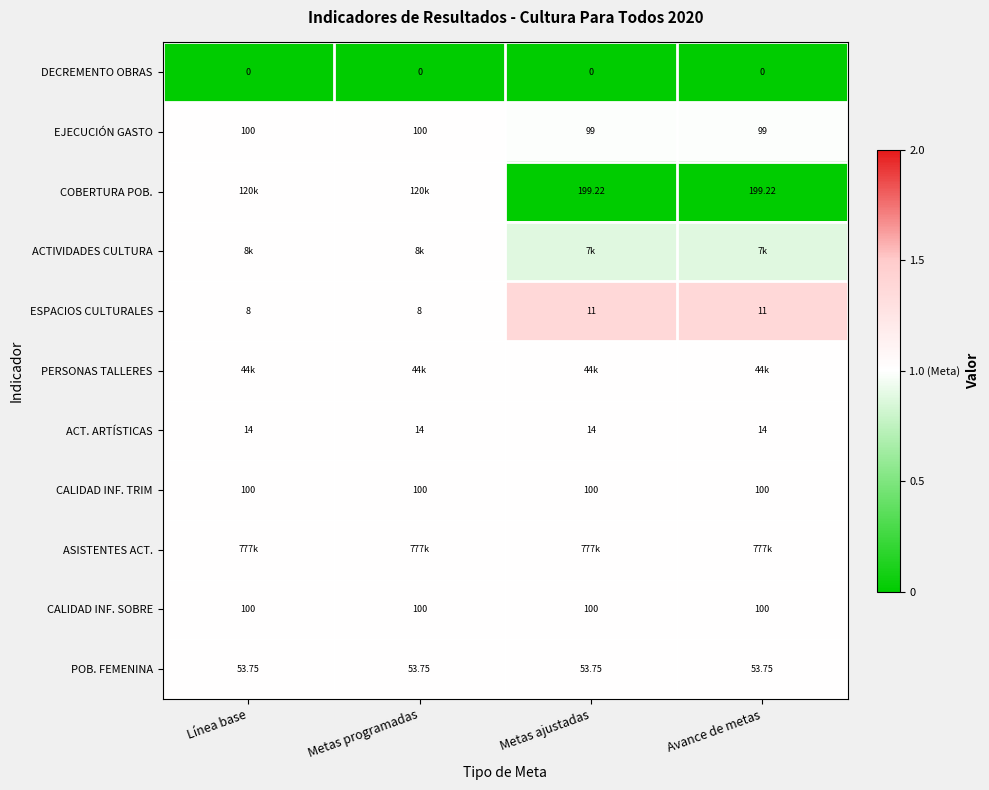

Is the value of ESPACIOS CULTURALES at Avance de metas greater than the value of EJECUCIÓN GASTO at Avance de metas?

No